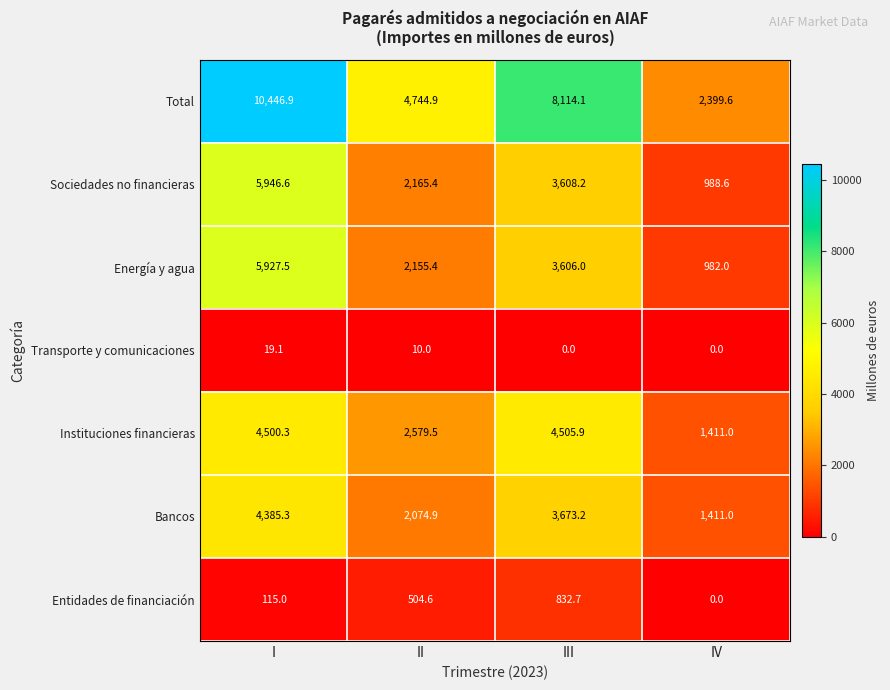

Which series has the largest total across all categories?

Total